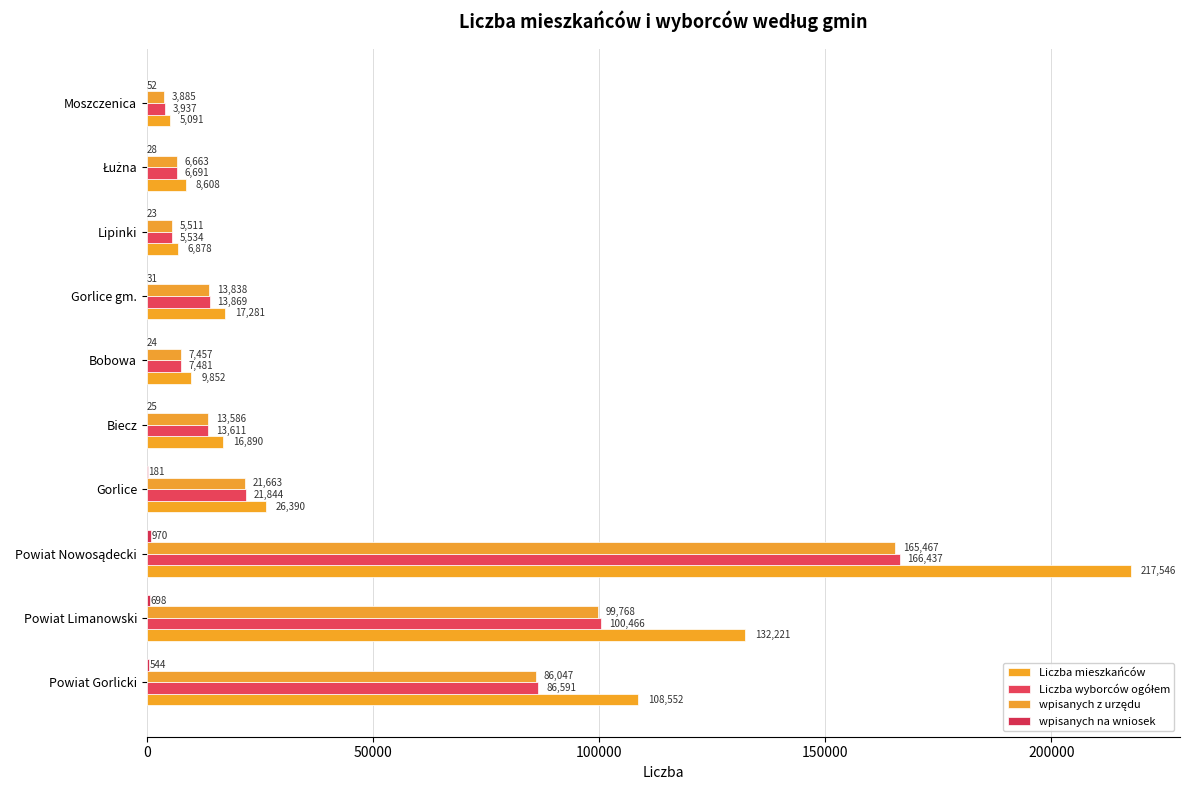

How many data points does each series have?

10